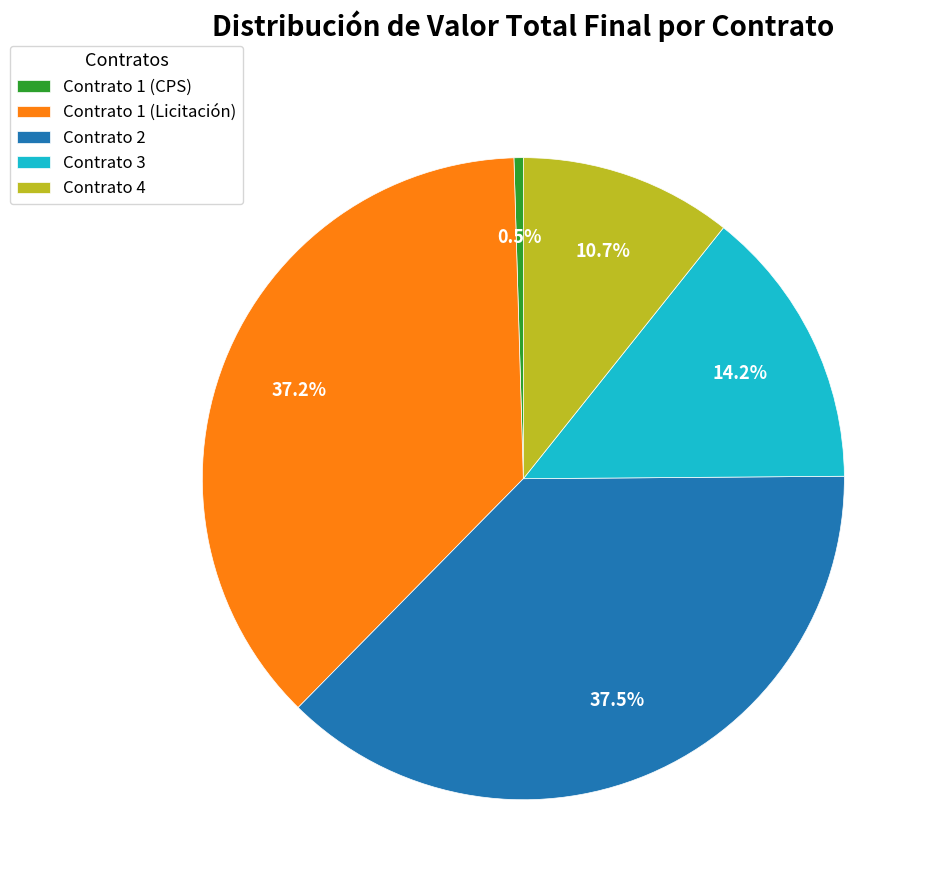

What is the smallest slice in the pie chart?

Contrato 1 (CPS)